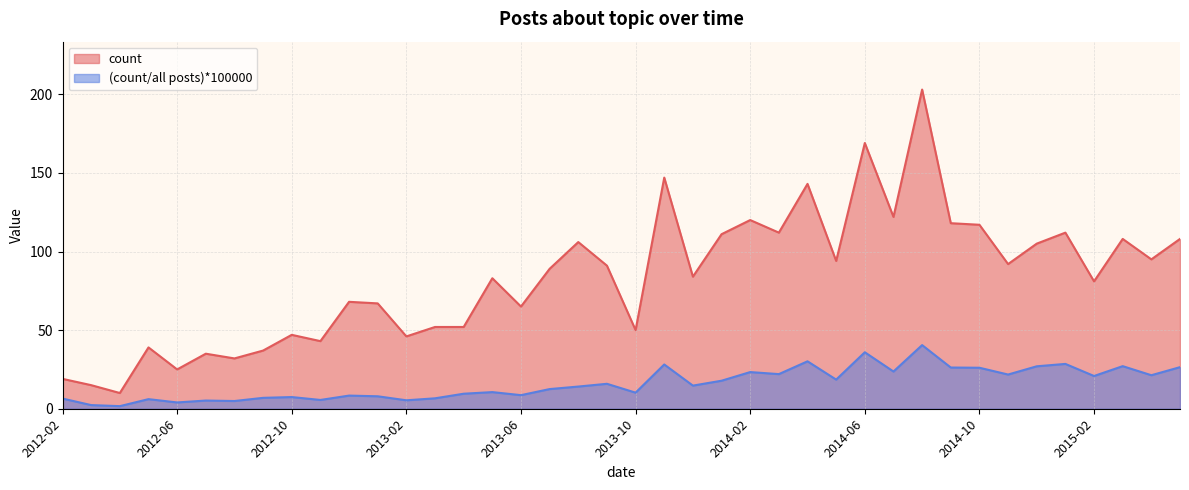

List the labels in order of (count/all posts)*100000 value, largest first.

2014-08, 2014-06, 2014-04, 2015-01, 2013-11, 2015-03, 2014-12, 2015-05, 2014-09, 2014-10, 2014-07, 2014-02, 2014-03, 2014-11, 2015-04, 2015-02, 2014-05, 2014-01, 2013-09, 2013-12, 2013-08, 2013-07, 2013-05, 2013-10, 2013-04, 2013-06, 2012-12, 2013-01, 2012-10, 2012-09, 2013-03, 2012-02, 2012-05, 2012-11, 2013-02, 2012-07, 2012-08, 2012-06, 2012-03, 2012-04